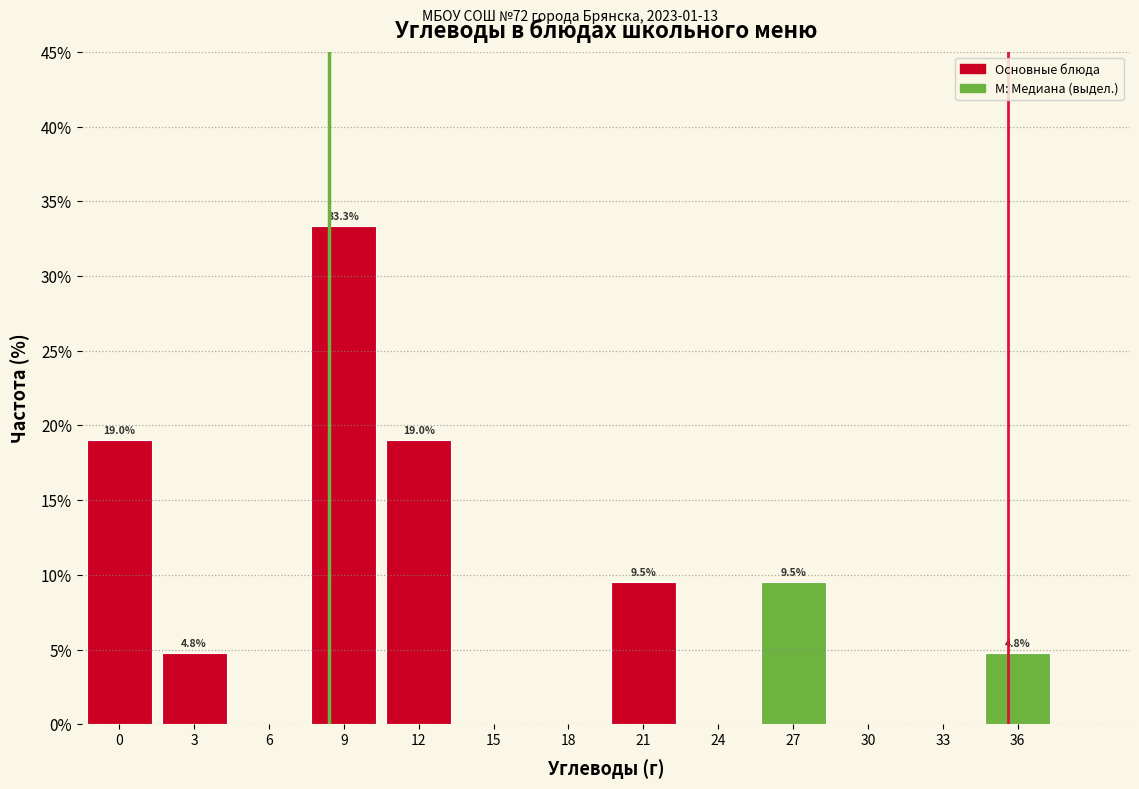

Reading right to left, list all the values displayed in this chart.

36=4.8	33=0.0	30=0.0	27=9.5	24=0.0	21=9.5	18=0.0	15=0.0	12=19.0	9=33.3	6=0.0	3=4.8	0=19.0